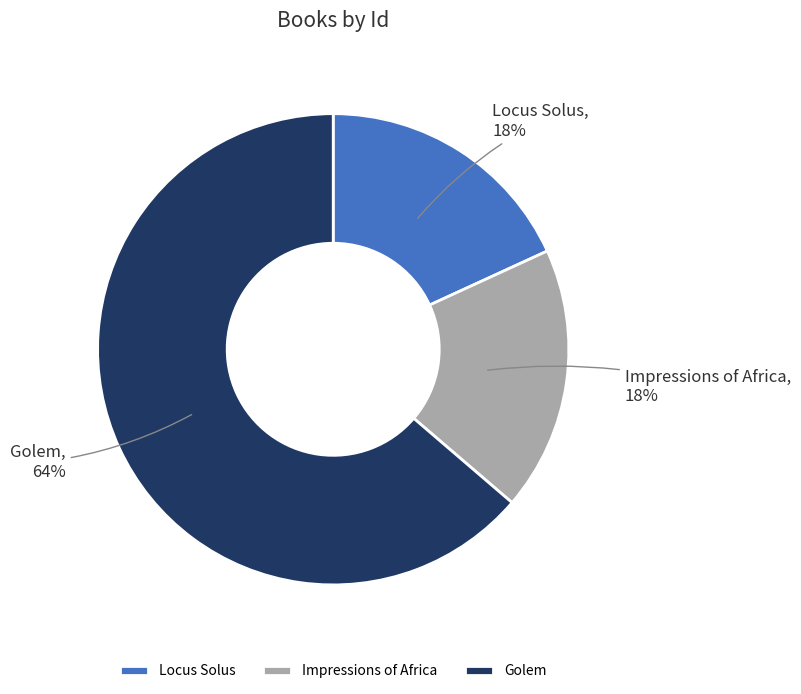

What percentage is the Locus Solus slice, to the nearest percent?

18%